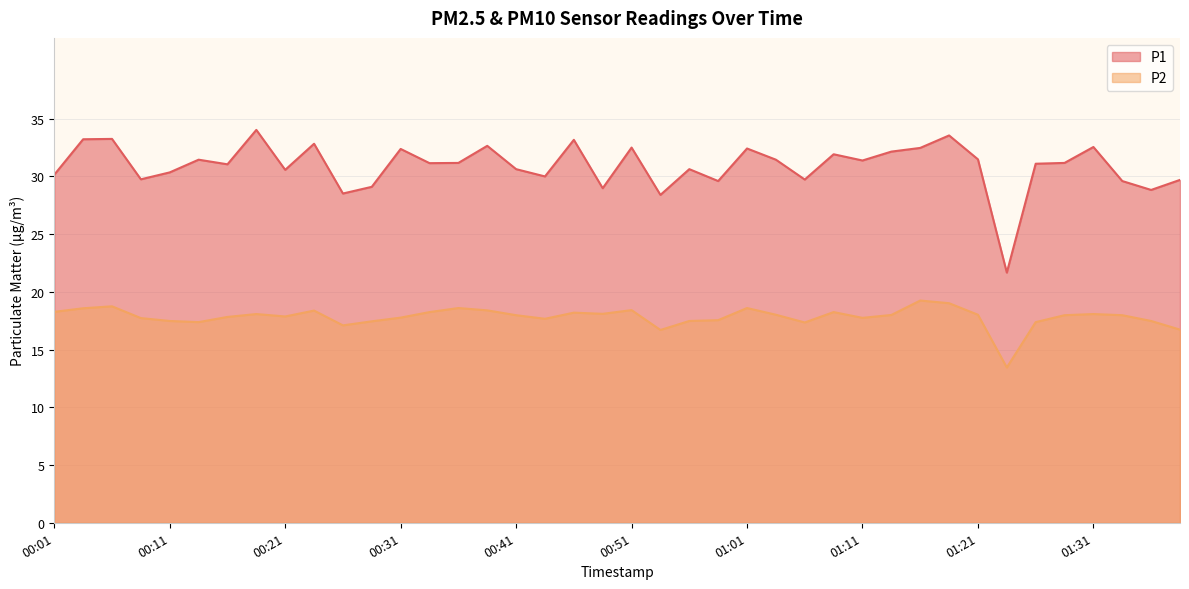

The value of P1 at 01:31 is 48.2. True or false?

False